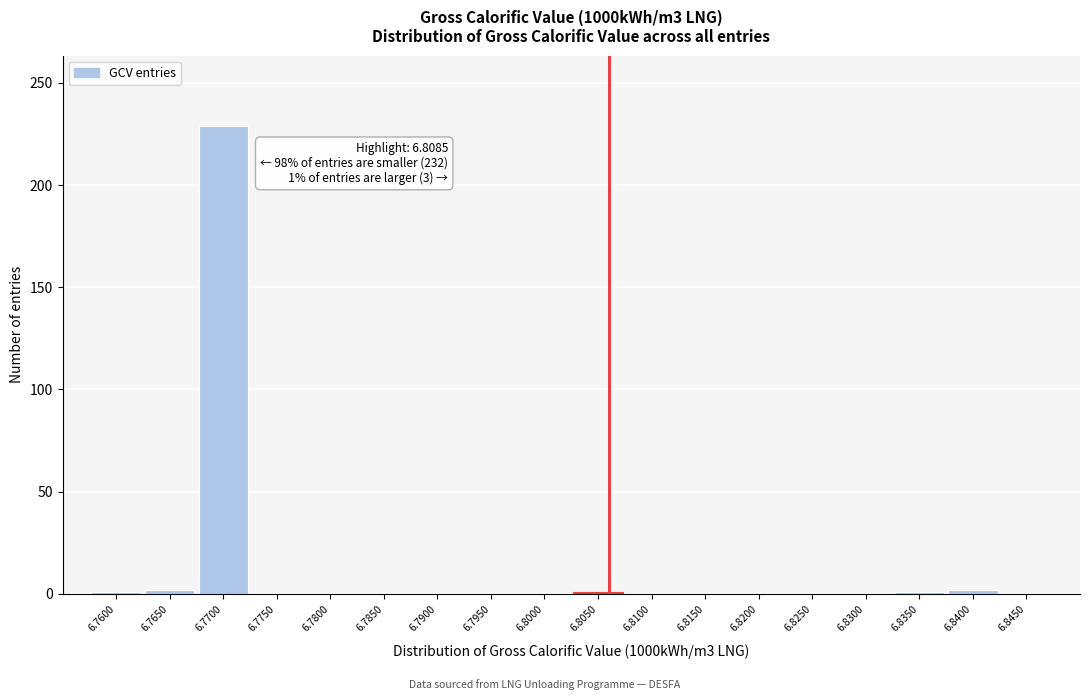

True or false: the data shows 0 at 6.8100.

True